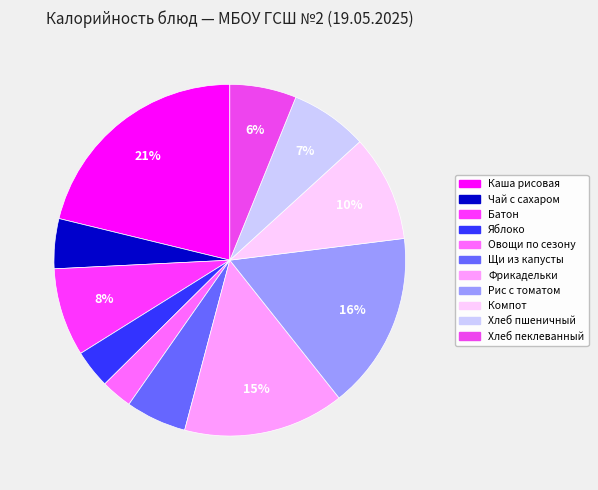

How many slices are in this pie chart?

11